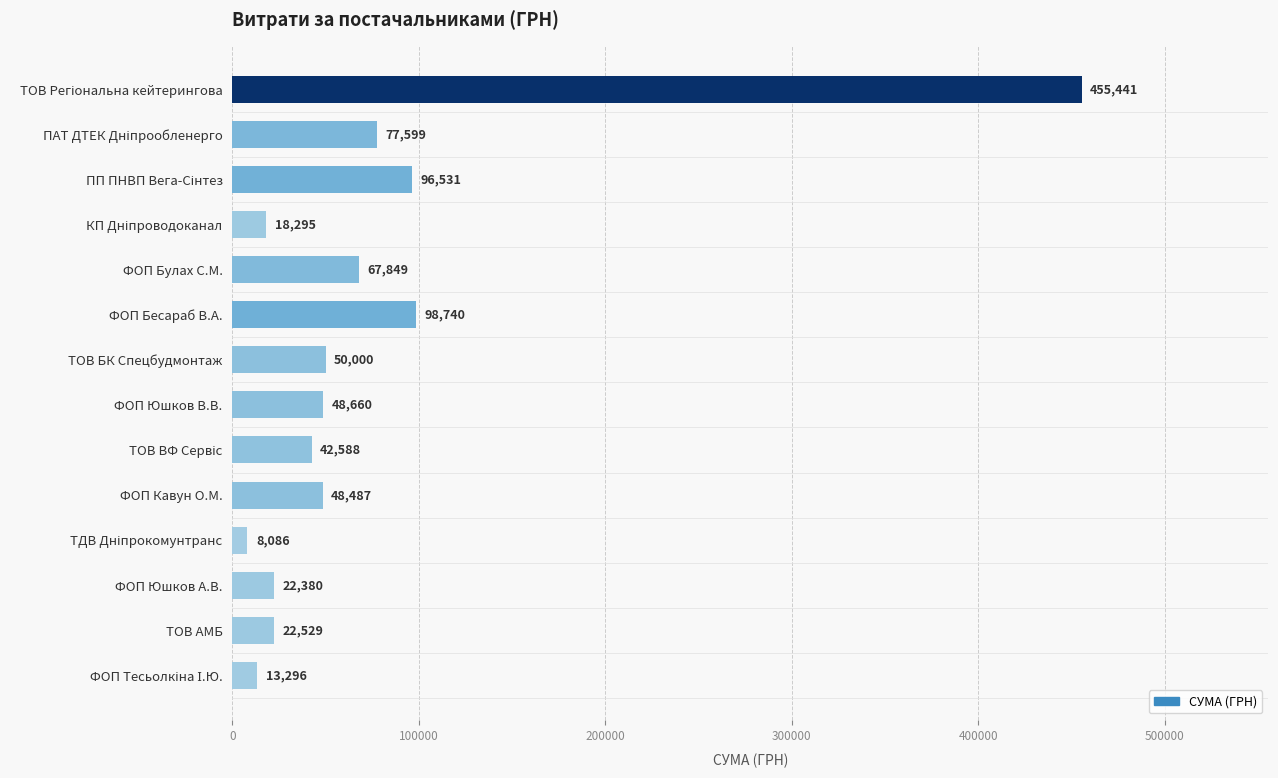

The value at ФОП Юшков В.В. is 24896.7. True or false?

False